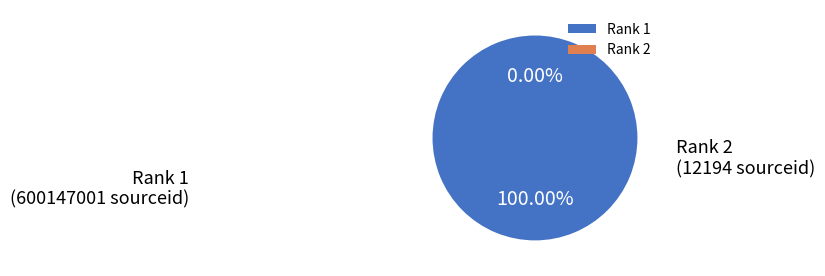

What is the smallest slice in the pie chart?

Rank 2
(12194)